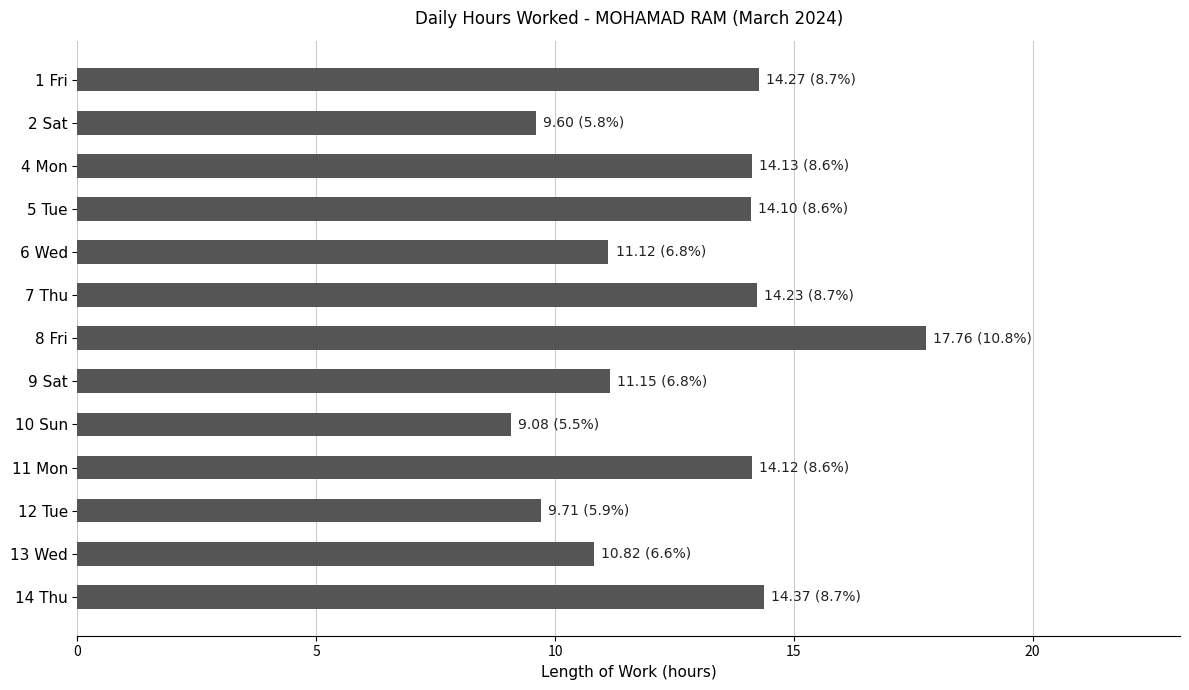

What is the minimum value shown in the chart?

9.1